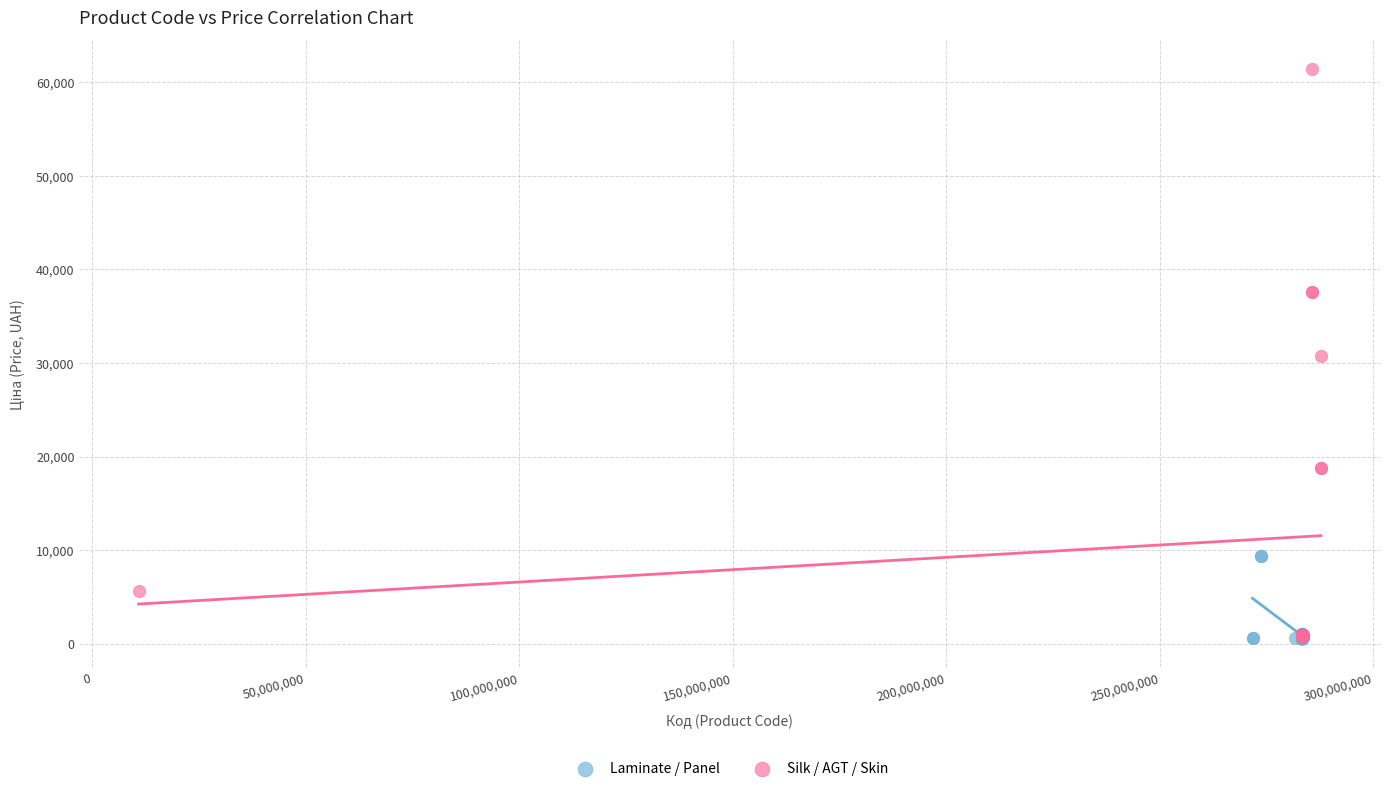

Which series has the widest spread of Y values?

Silk / AGT / Skin